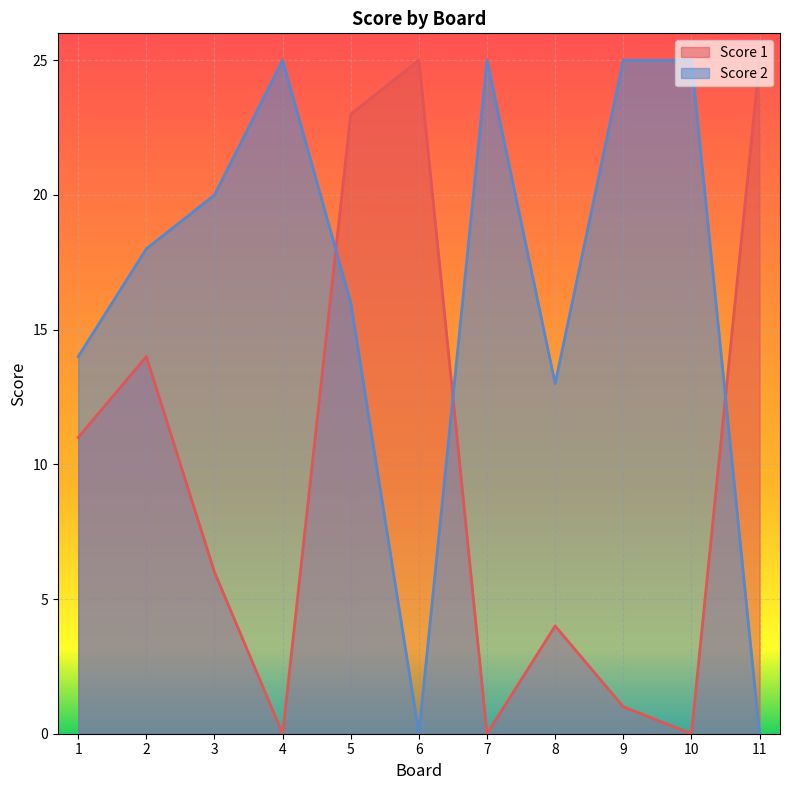

What are all the series names shown in the legend?

Score 1, Score 2